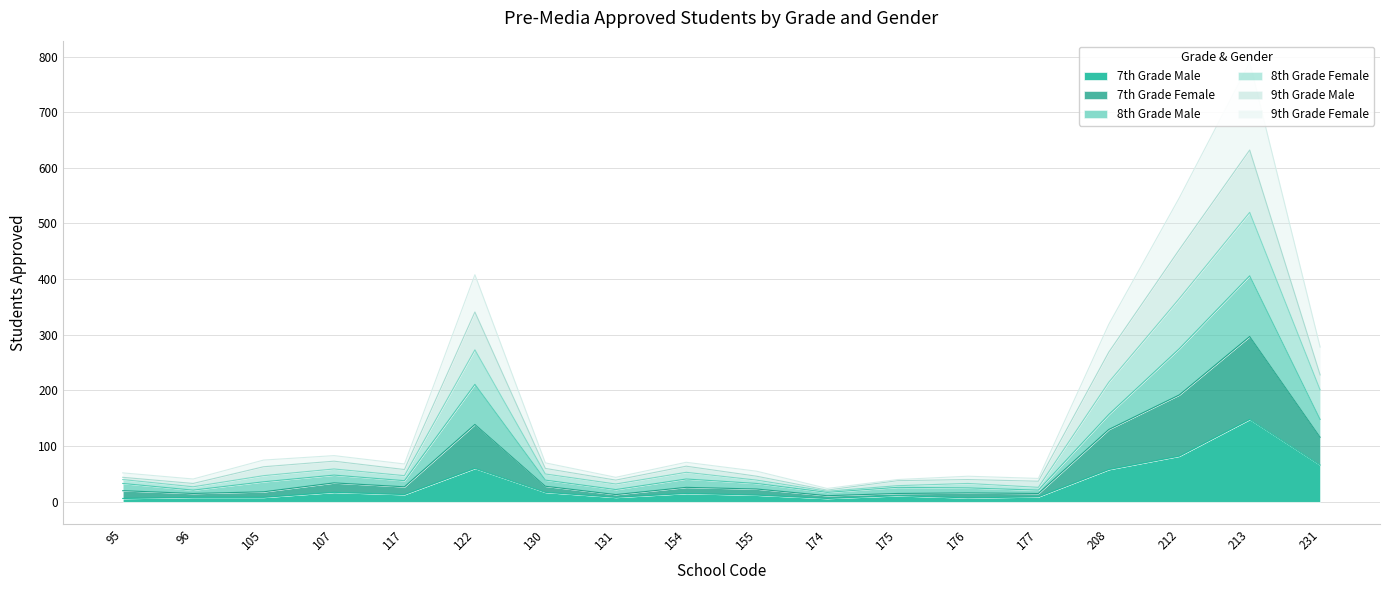

What is the maximum value shown in the chart?

789